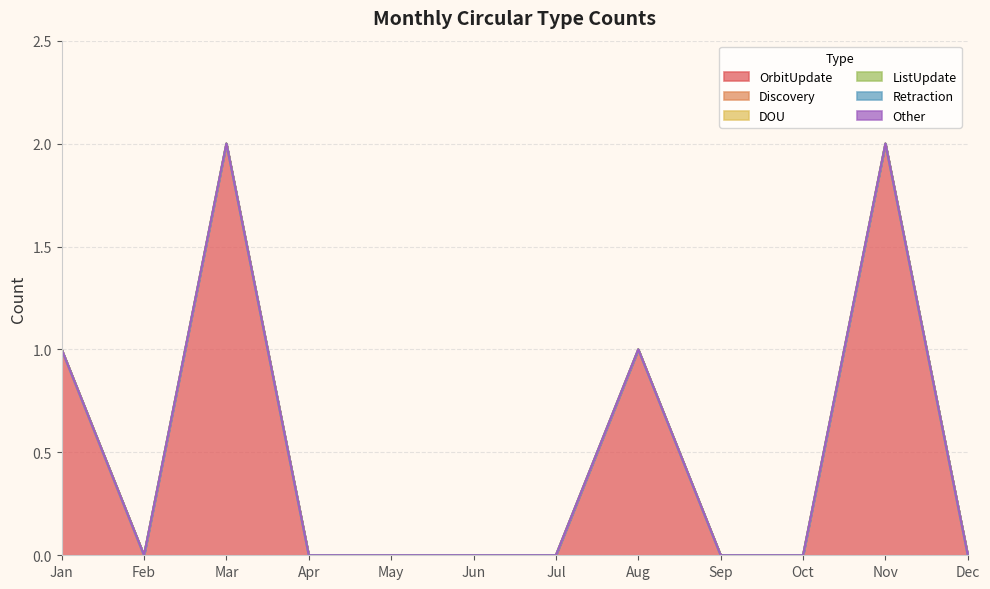

At which label does Retraction reach its minimum?

Jan